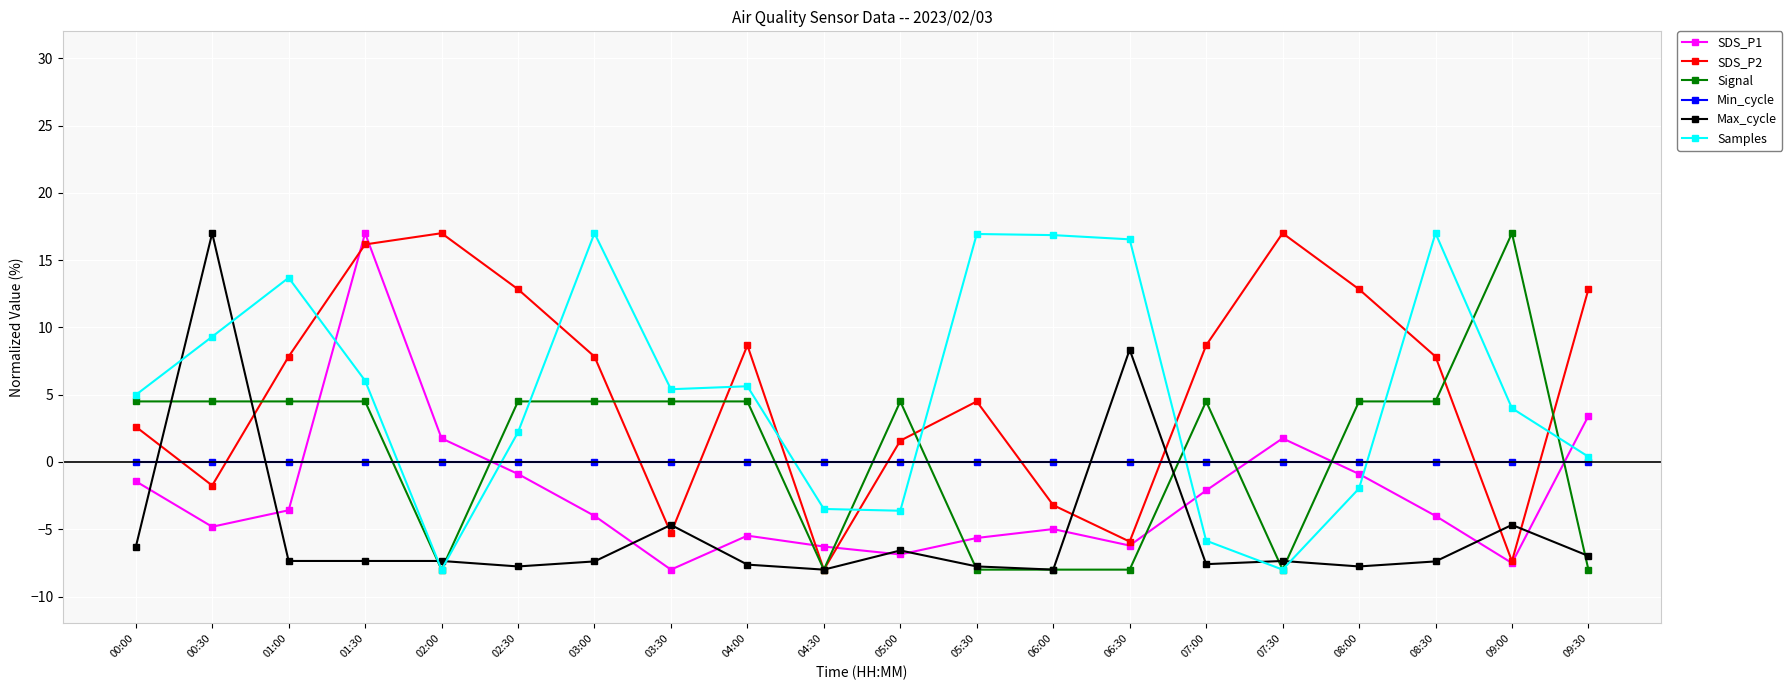

What is the highest value of the Max_cycle series?

17.0